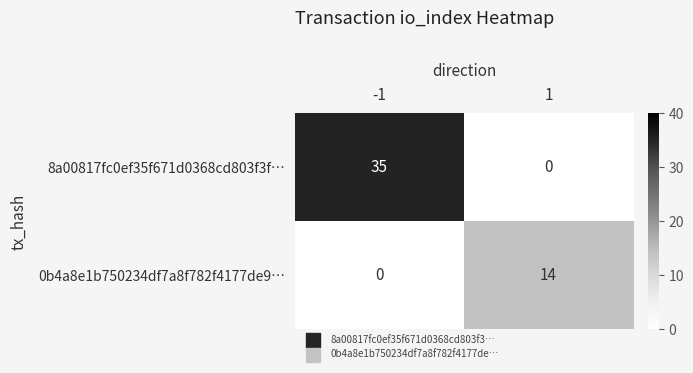

What is the difference between the 0b4a8e1b750234df7a8f782f4177de9… values at 1 and -1?

14